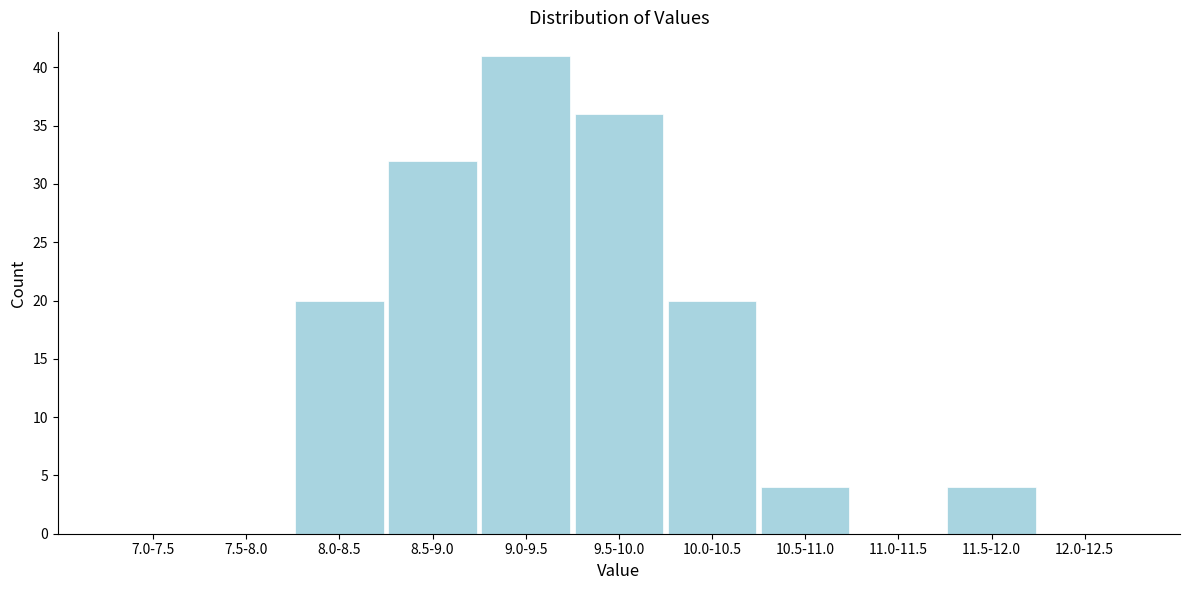

Reading left to right, extract all data points from this chart.

7.0-7.5=0	7.5-8.0=0	8.0-8.5=20	8.5-9.0=32	9.0-9.5=41	9.5-10.0=36	10.0-10.5=20	10.5-11.0=4	11.0-11.5=0	11.5-12.0=4	12.0-12.5=0